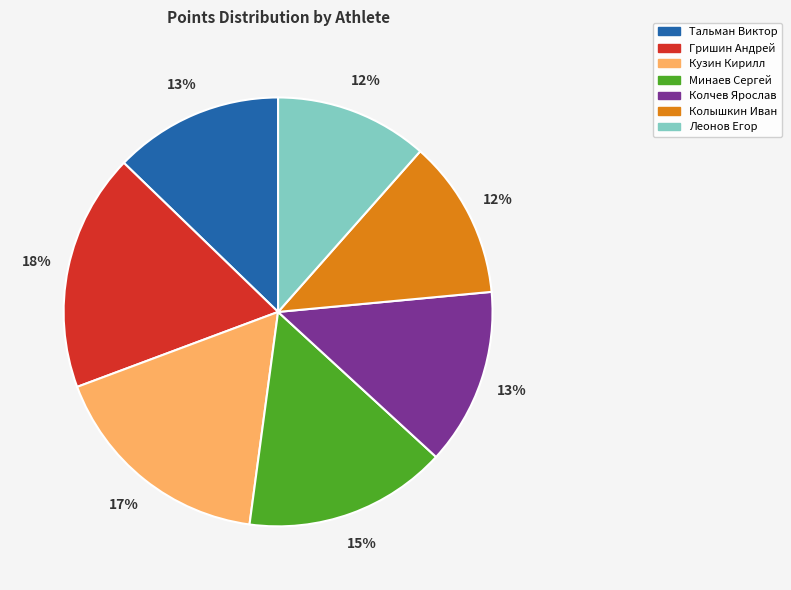

To the nearest percent, what is the average slice percentage?

14%